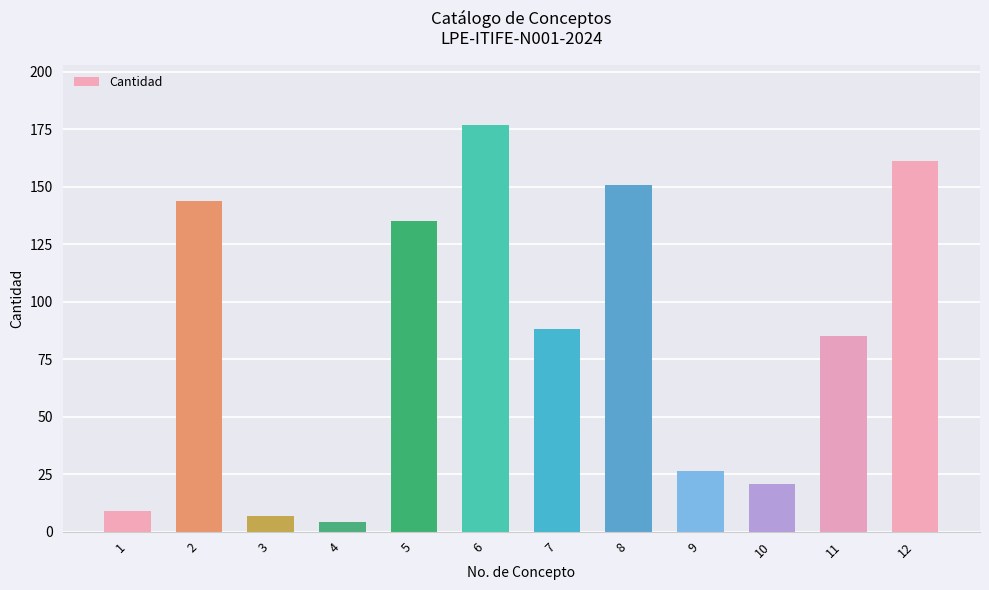

What is the change in value from 2 to 6?

+32.8